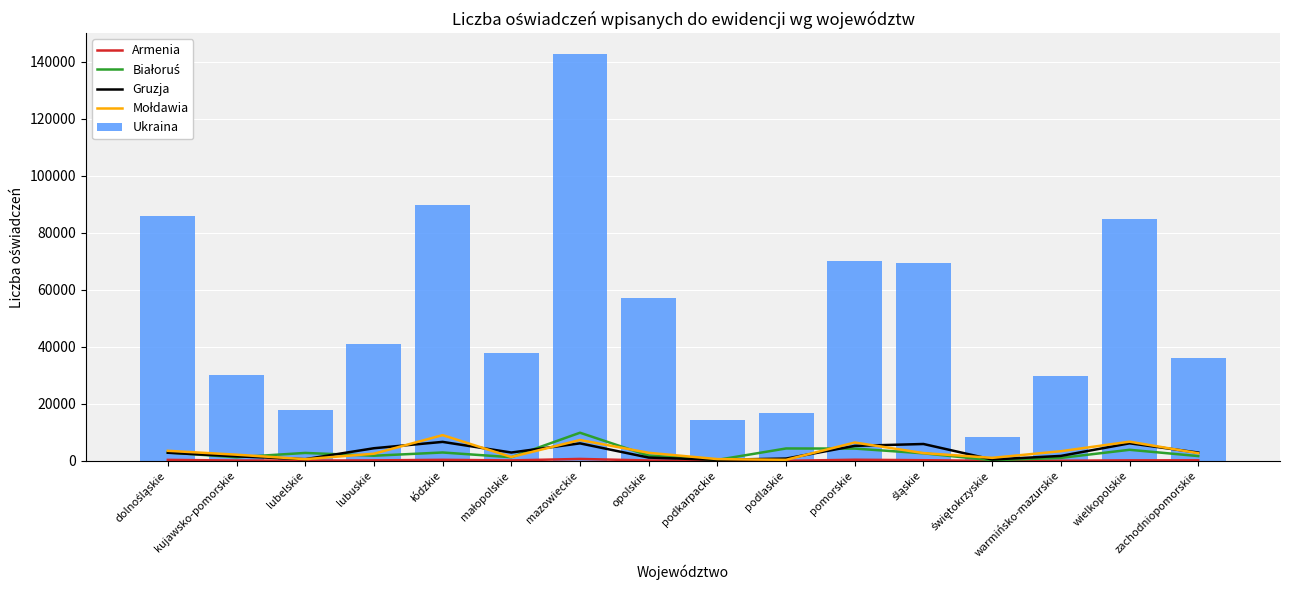

What is the label of the 6th bar from the right?

pomorskie